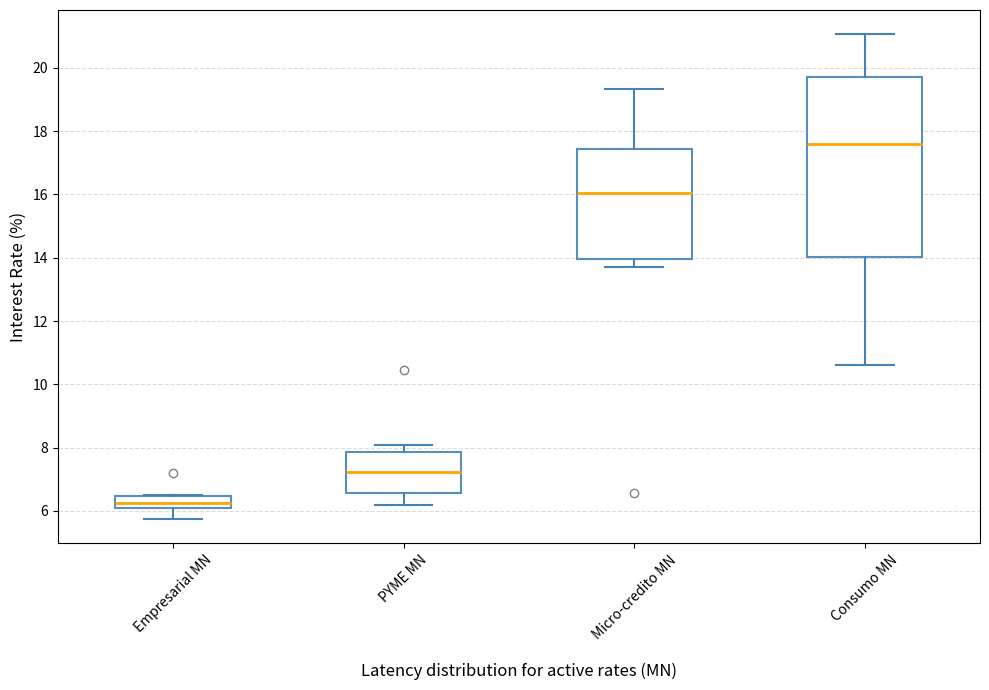

Which box's median line is the lowest?

Empresarial MN